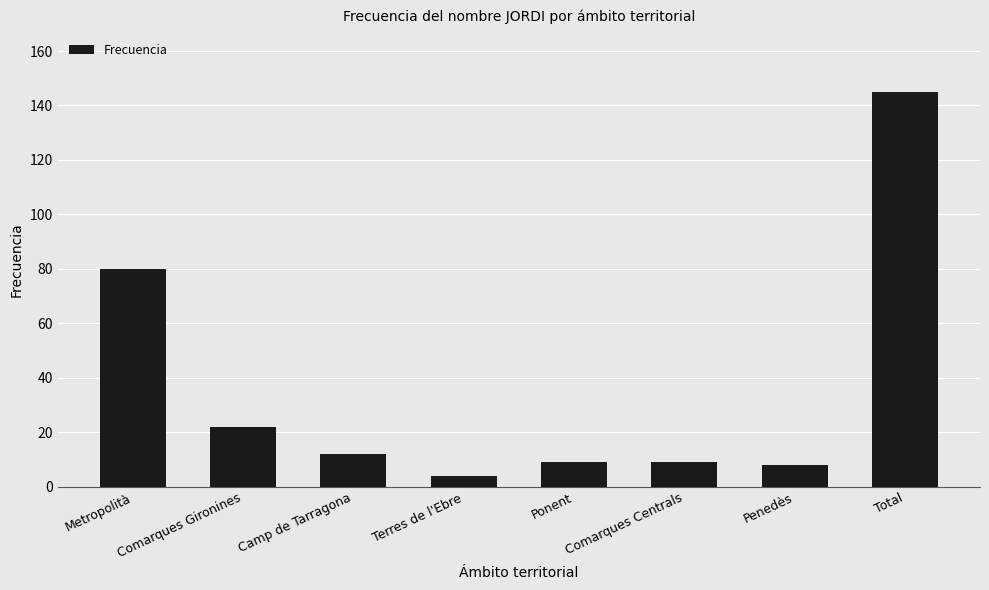

How many data points does each series have?

8